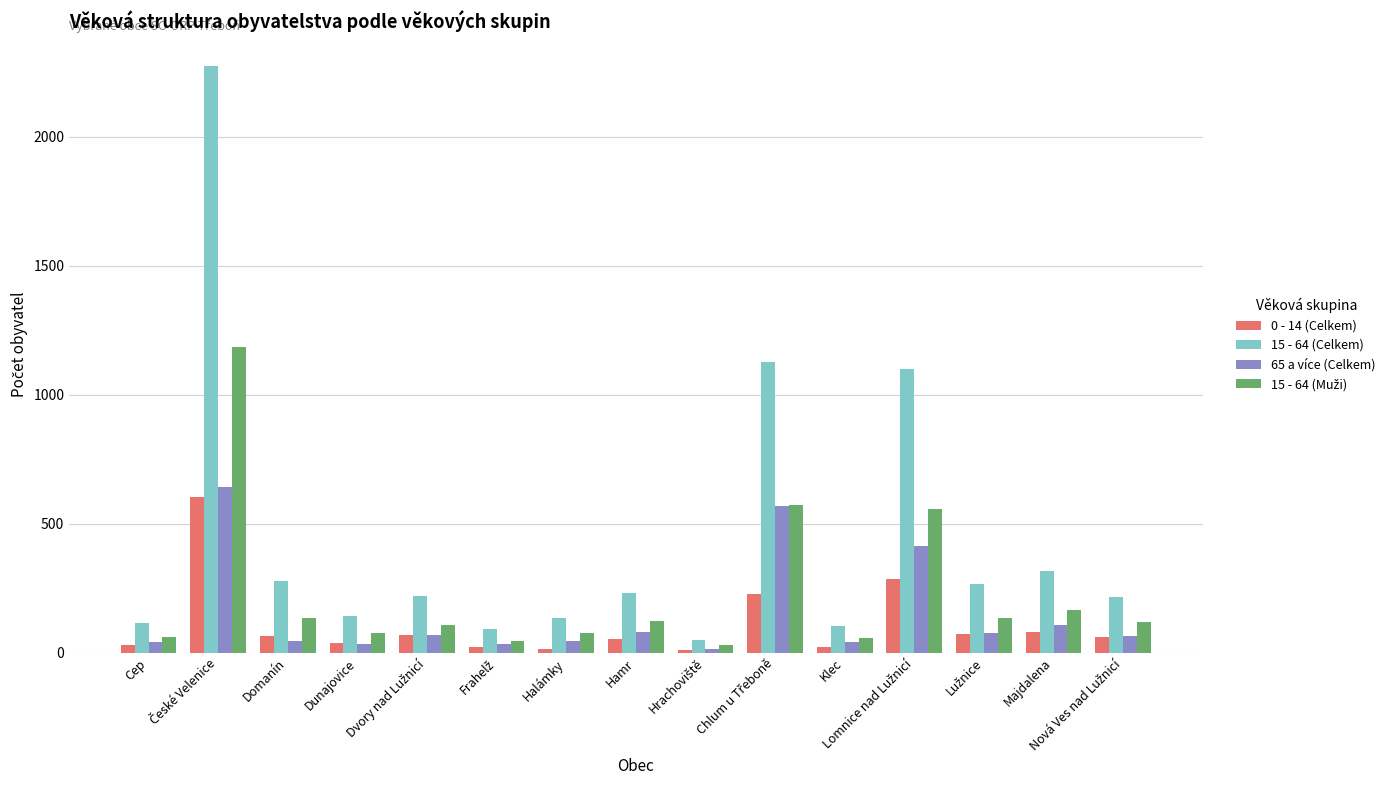

What is the greatest value displayed?

2275